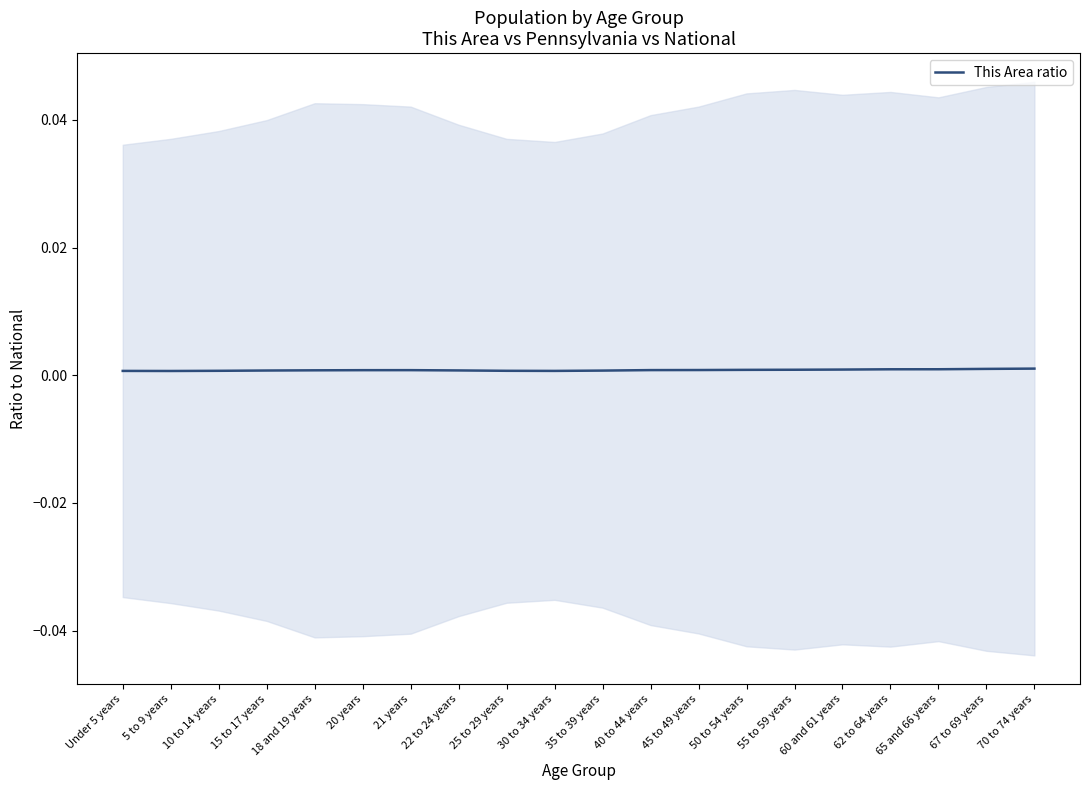

Does the chart have visible grid lines?

No